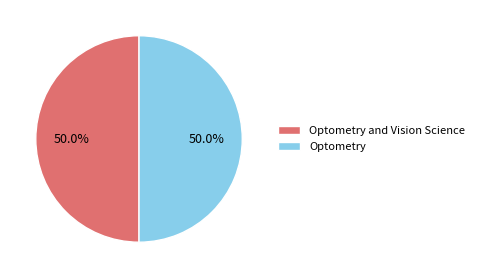

What is the ratio of the value at Optometry to the value at Optometry and Vision Science?

1.0